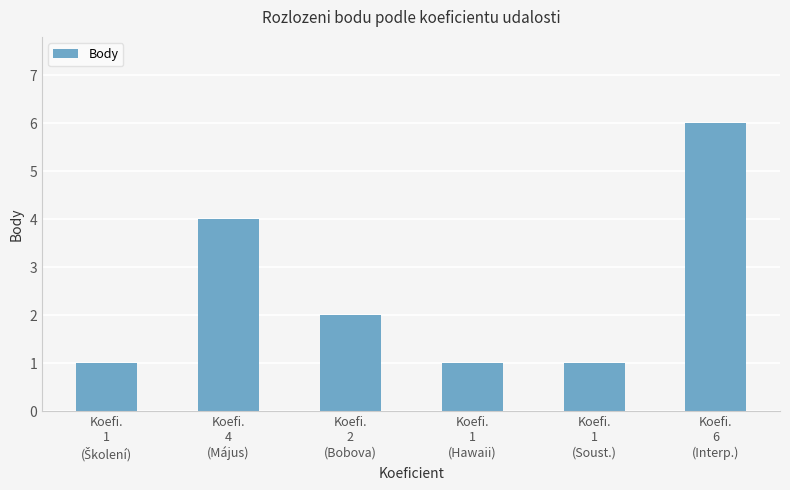

What is the maximum value shown in the chart?

6